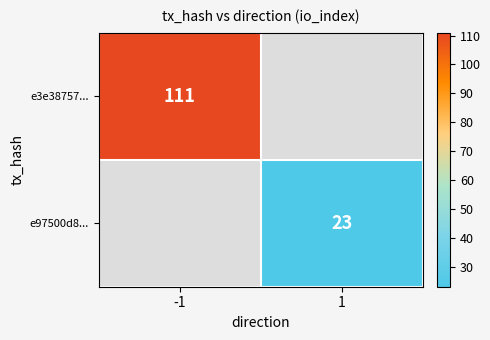

Is it true that e3e38757... equals 111 at -1?

True